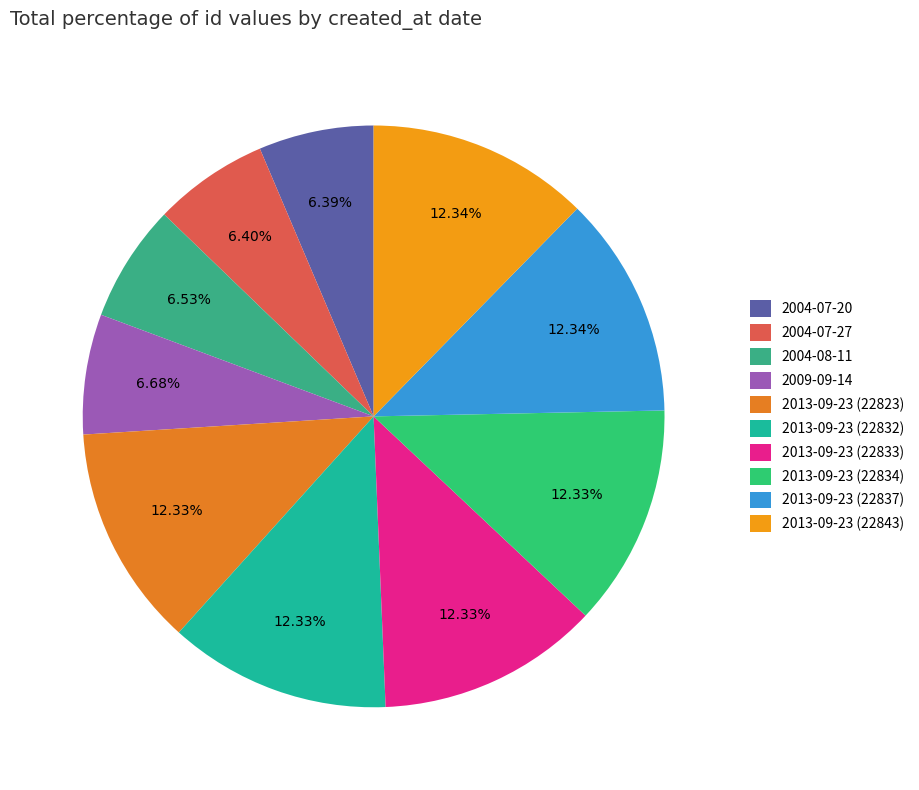

The 2013-09-23 (22837) slice represents 12% of the pie. True or false?

True